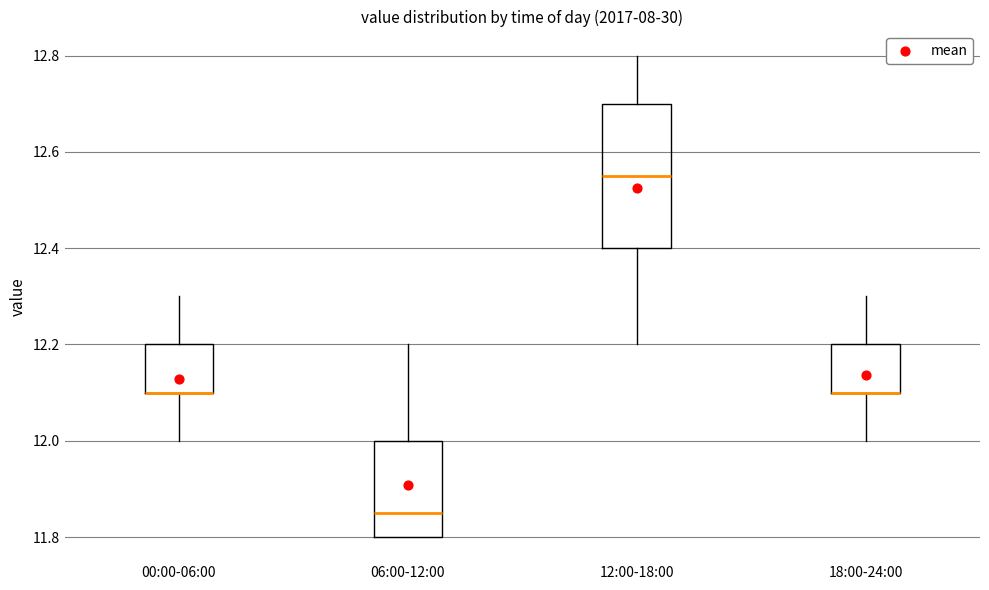

Which box is the tallest, from its lower edge to its upper edge?

12:00-18:00